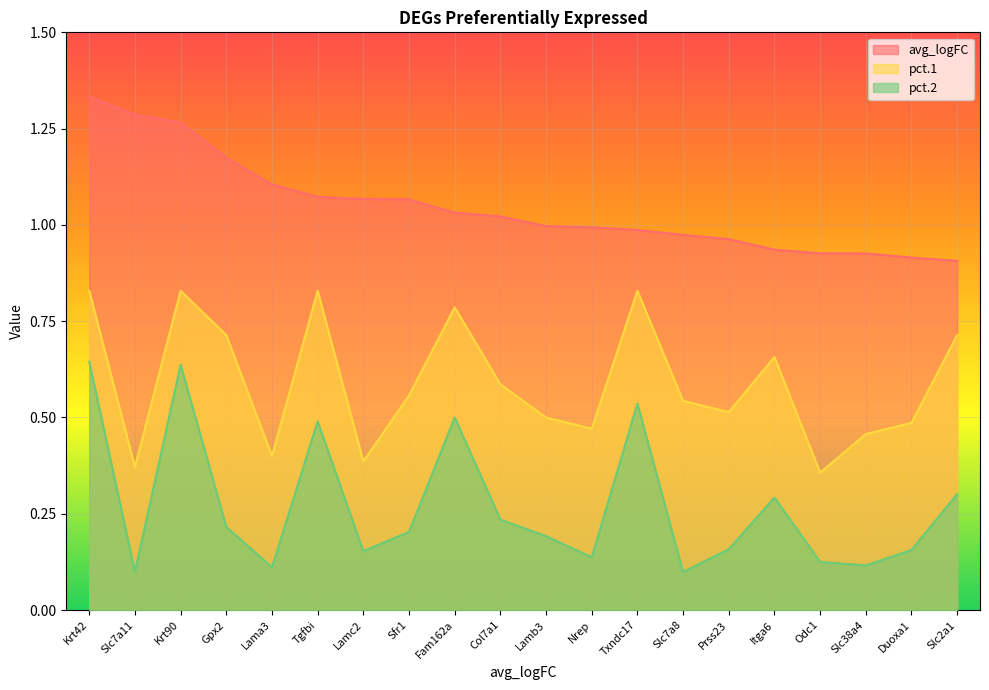

How many lines are shown in the chart?

3